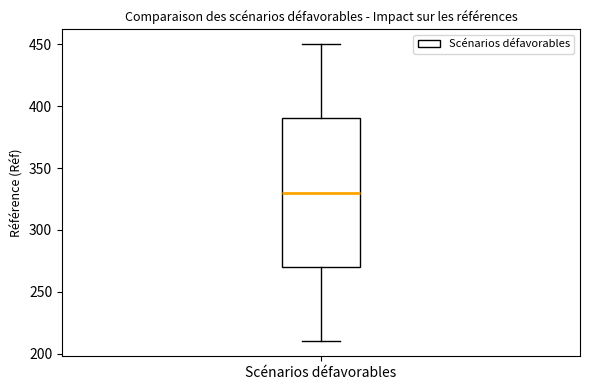

Transcribe this box plot: give where the median line is, the range the box spans, and where the two whiskers end, as read against the y-axis. The values are not printed on the chart, so give them approximately, as read against the axis.

median 330, box 270 to 390, whiskers 210 to 450